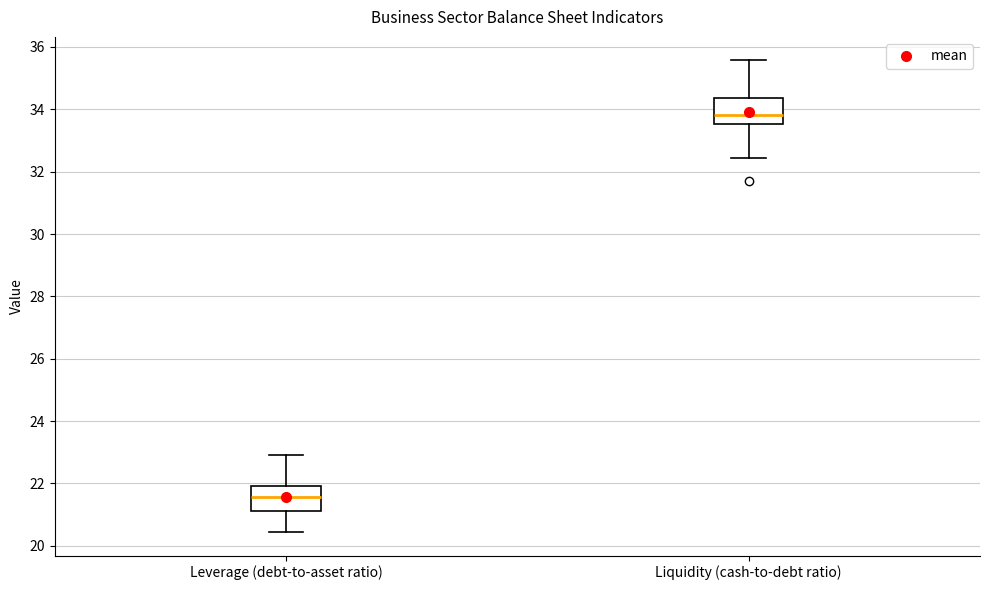

Which box's median line is the highest?

Liquidity (cash-to-debt ratio)